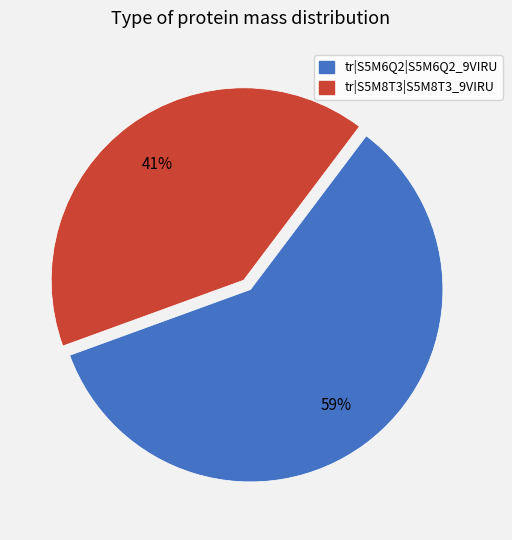

Is tr|S5M6Q2|S5M6Q2_9VIRU the majority of the pie?

Yes